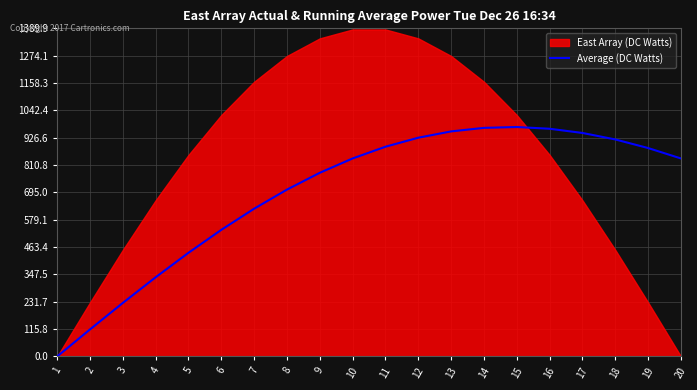

What is the highest value of the Average (DC Watts) series?

971.9